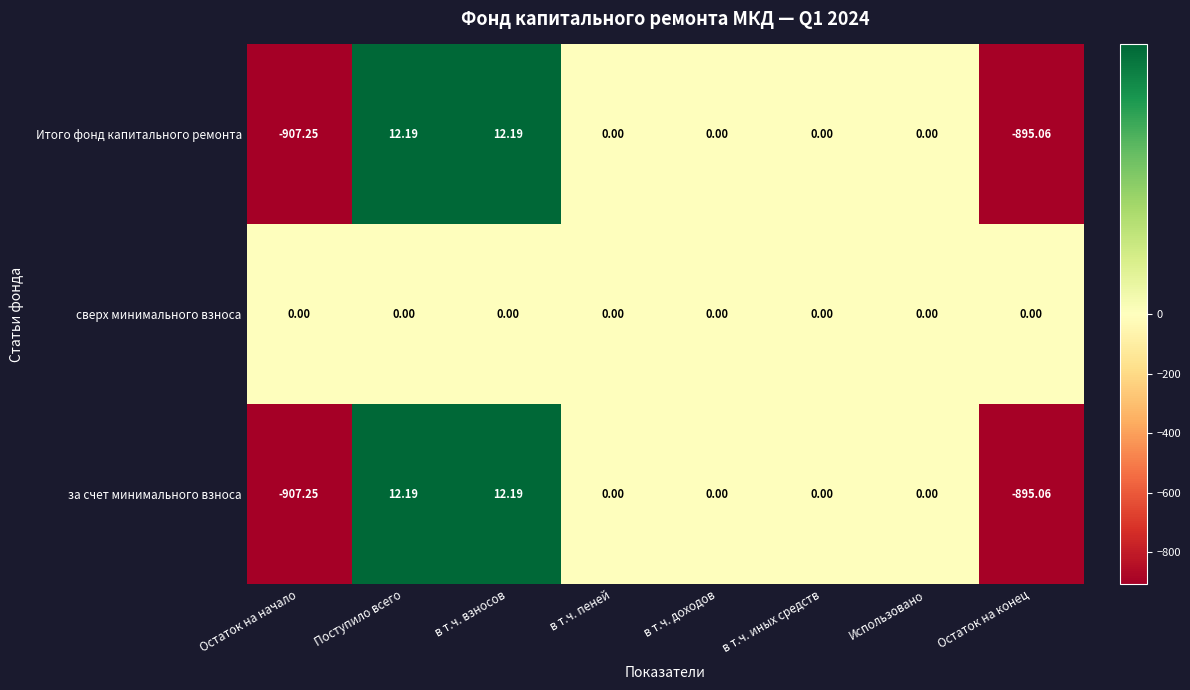

At which label does за счет минимального взноса first exceed 0?

Поступило всего